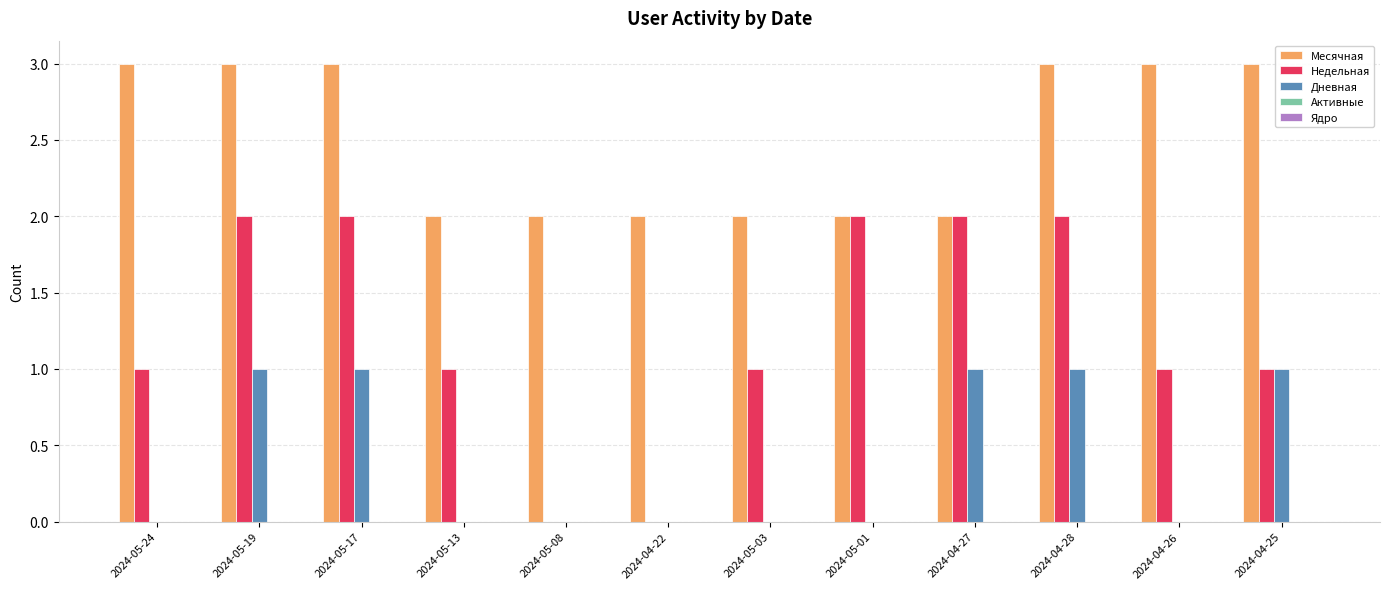

Which series has the largest total across all categories?

Месячная